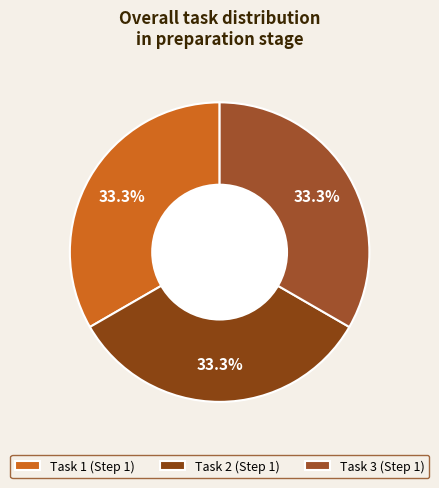

How many segments does this pie chart have?

3